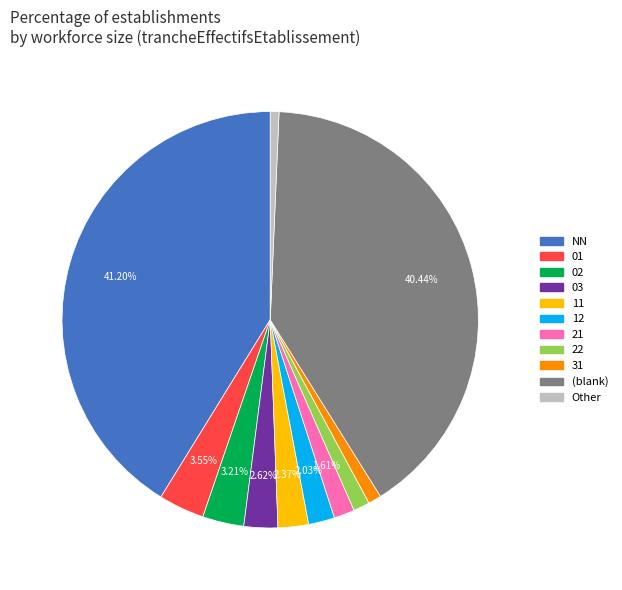

Is there a majority slice in this chart?

No